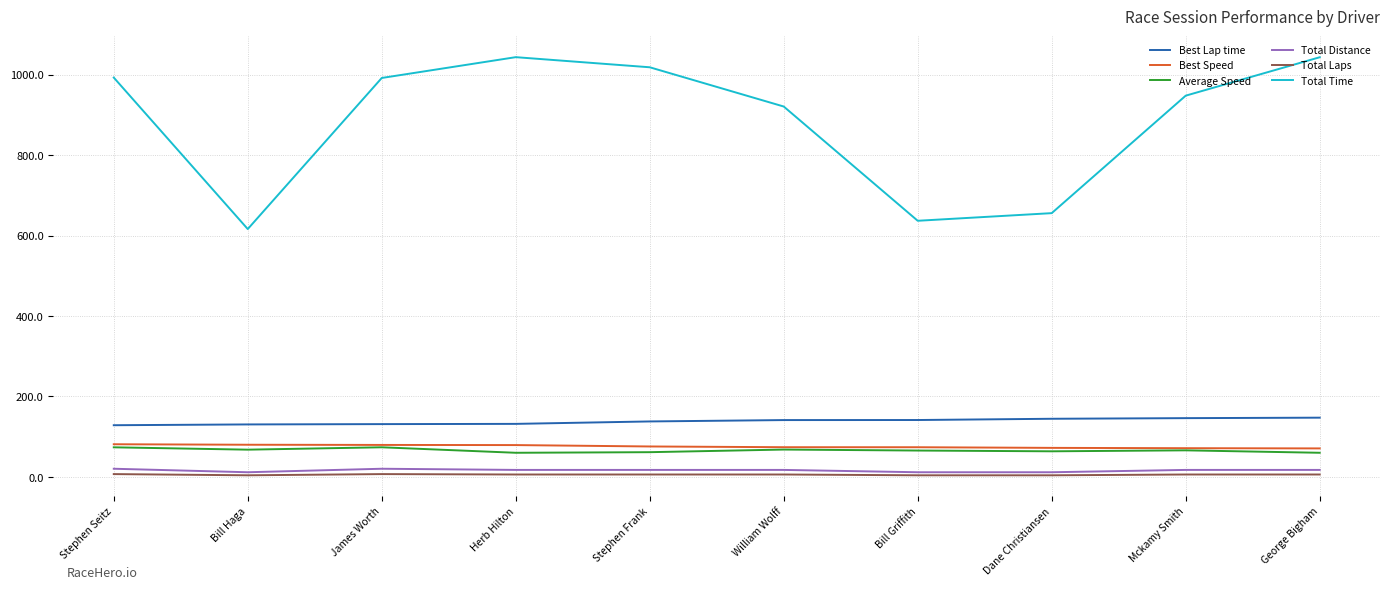

Which series has the widest spread of values?

Total Time